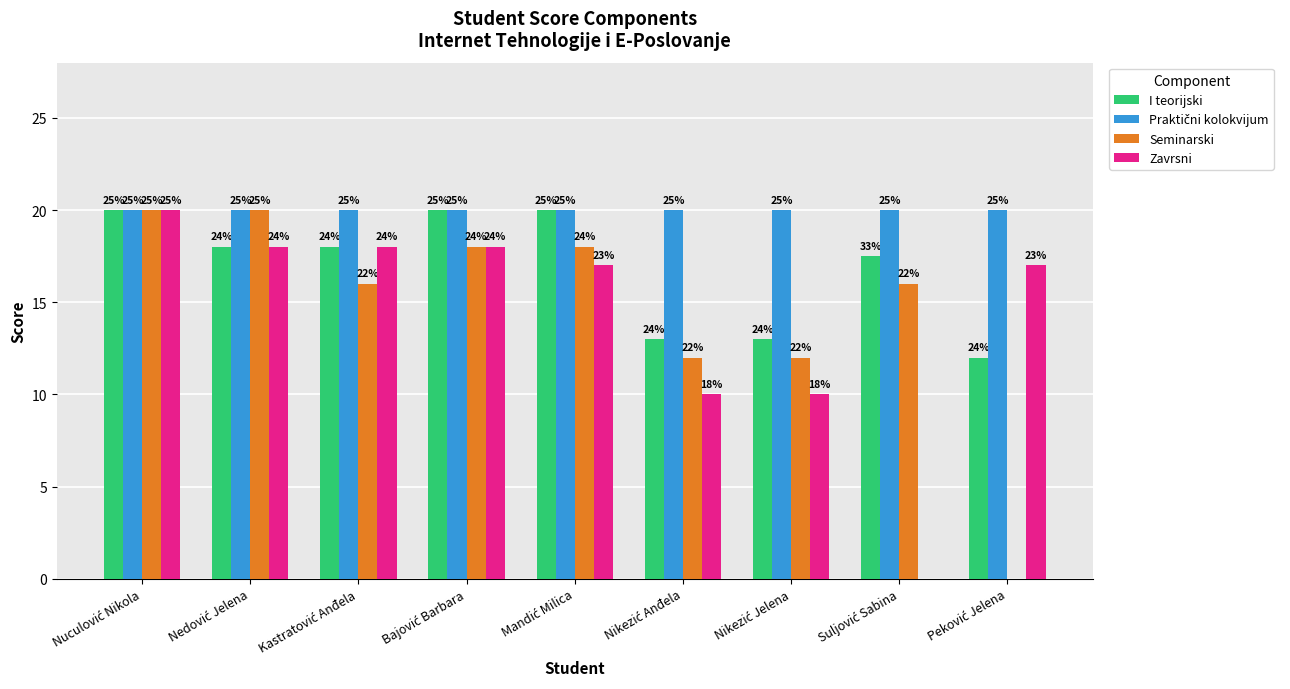

Does the chart contain stacked bars?

No